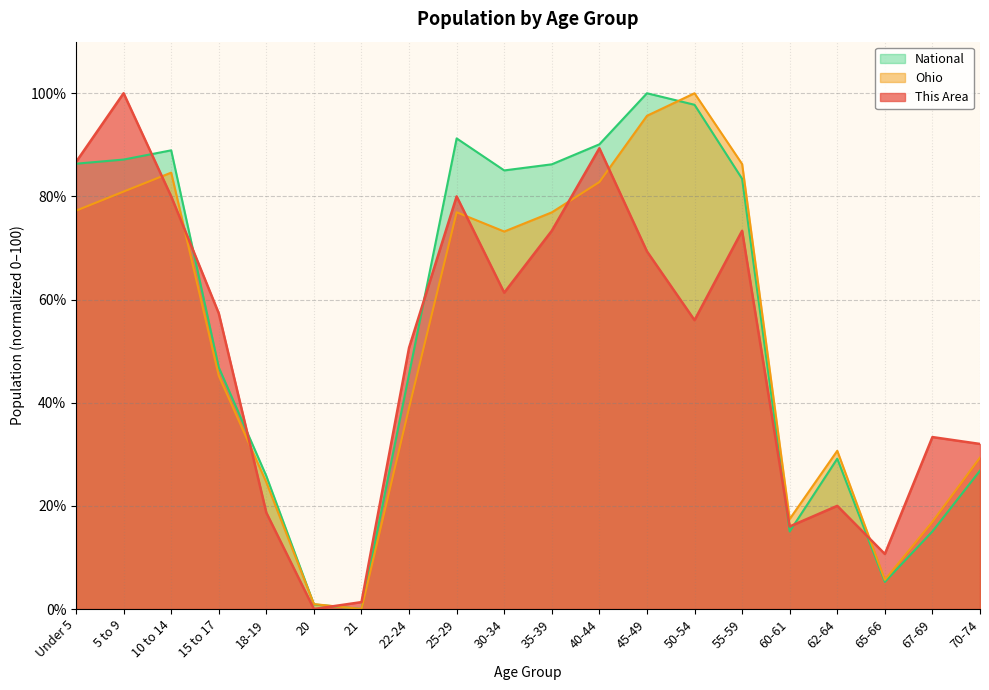

What is the sum of all Ohio values?

1044.3